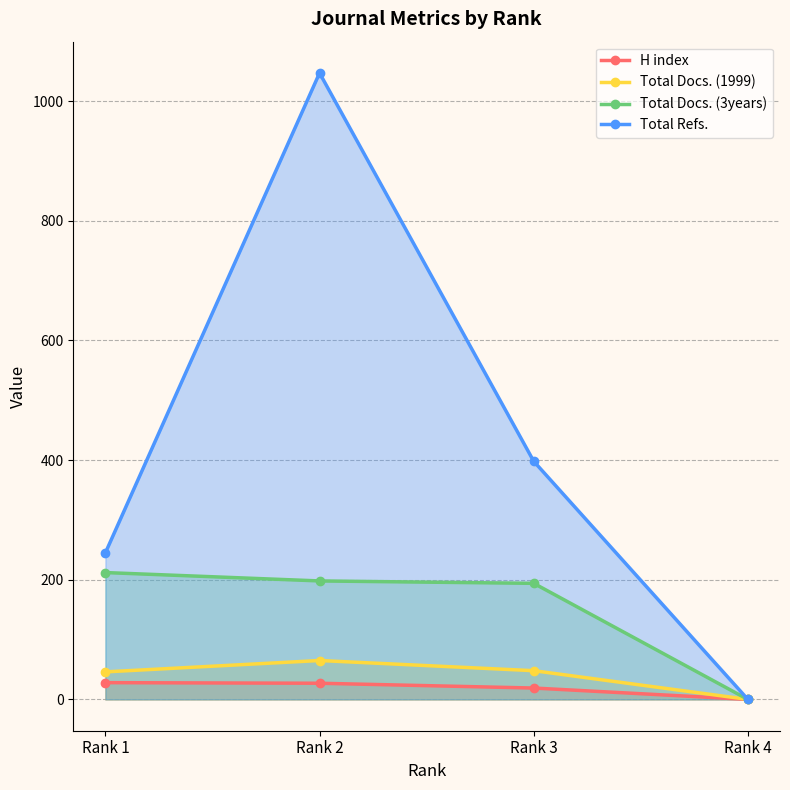

How many series are shown in this chart?

4